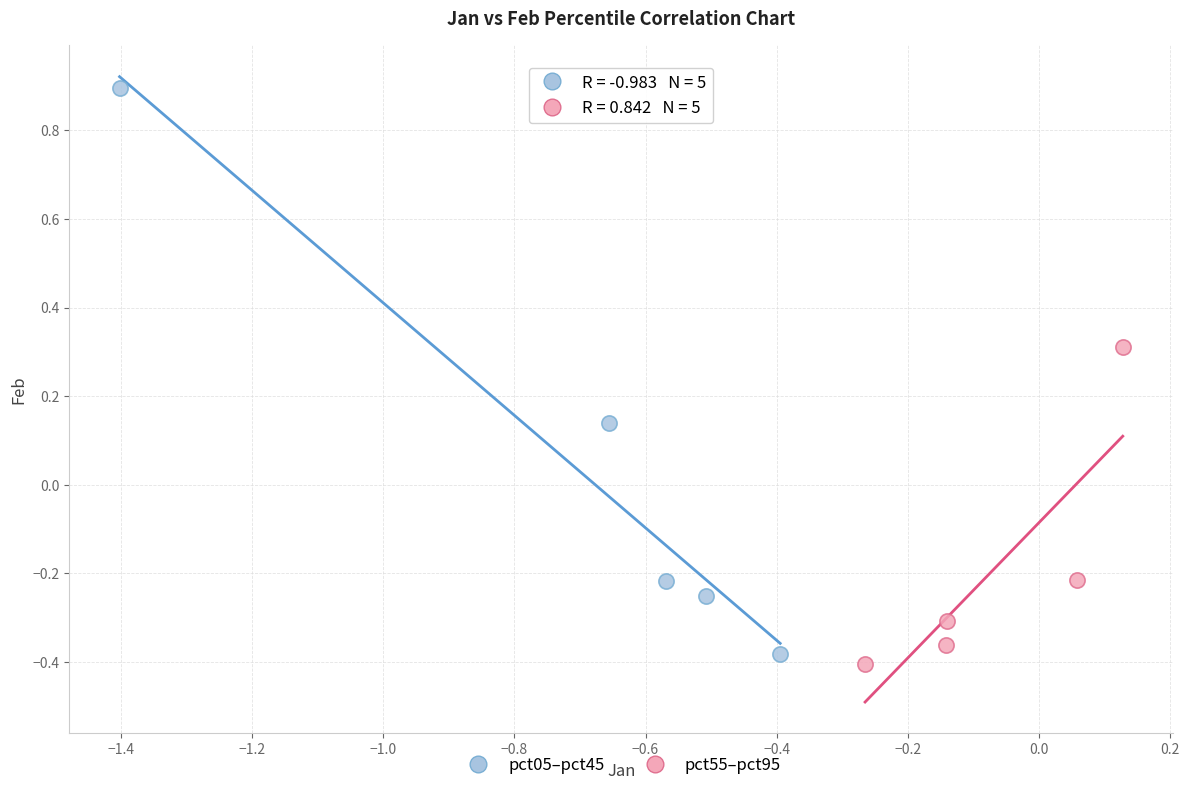

Which series reaches the maximum Y coordinate?

pct05–pct45